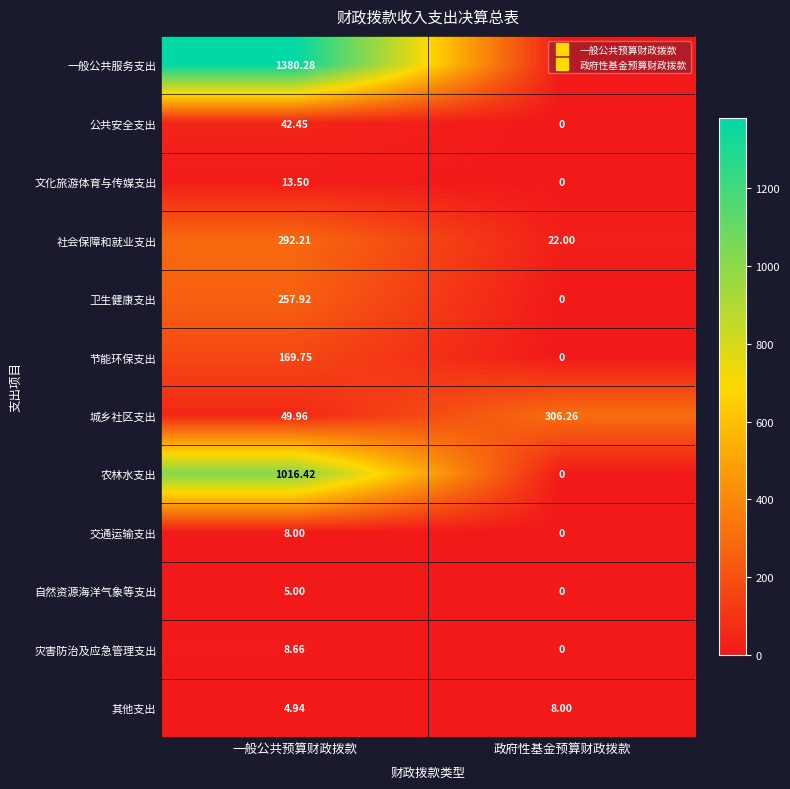

What is the total value across all series at 政府性基金预算财政拨款?

336.3